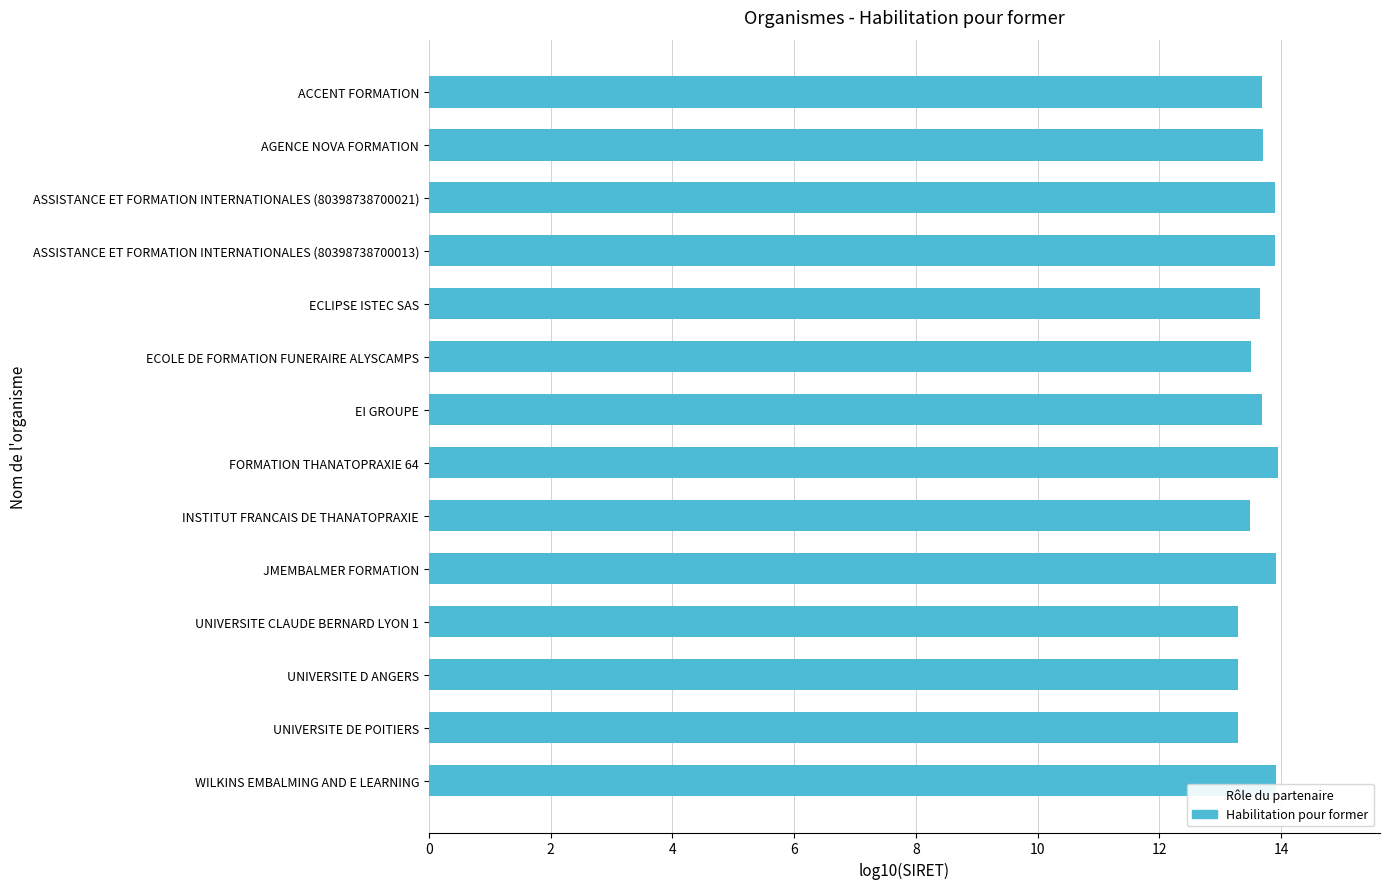

Which has a higher value, FORMATION THANATOPRAXIE 64 or UNIVERSITE DE POITIERS?

FORMATION THANATOPRAXIE 64